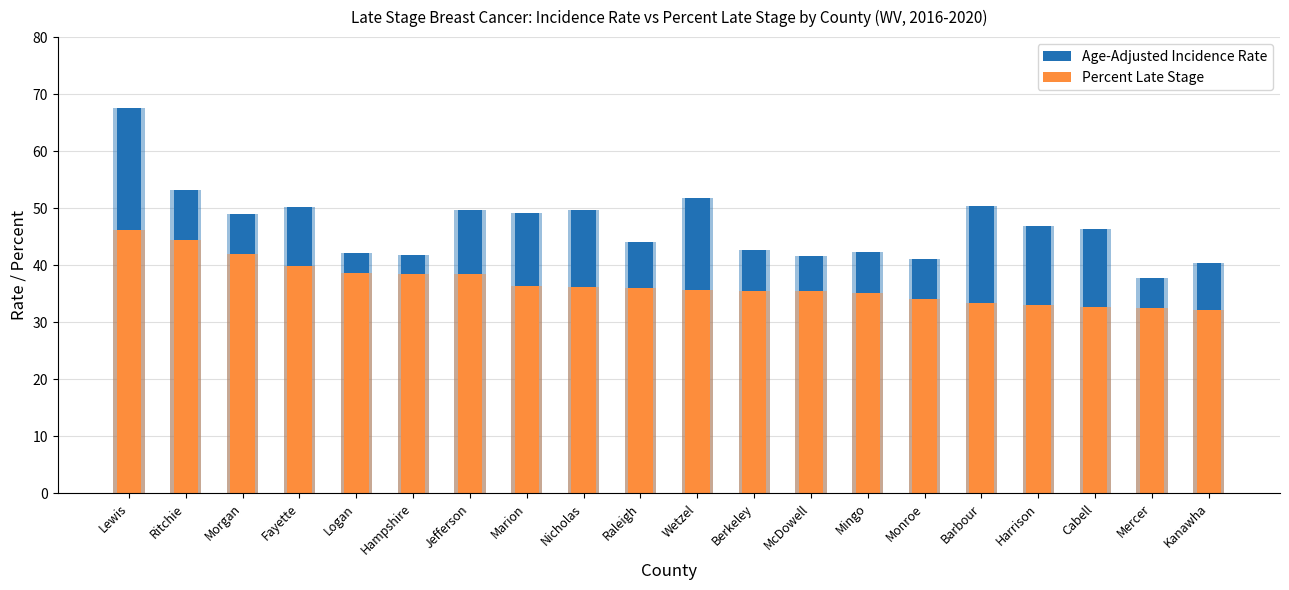

Which label corresponds to the largest value in the chart?

Lewis